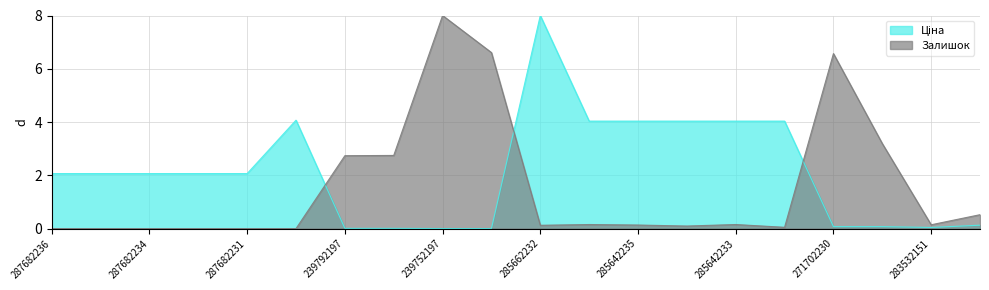

How many lines are shown in the chart?

2